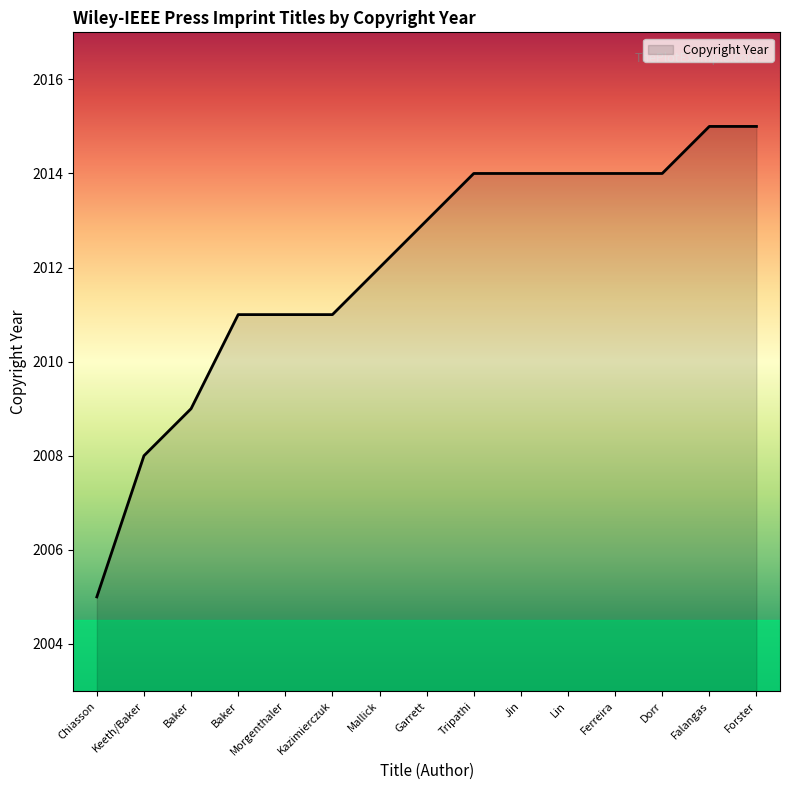

True or false: the data shows 3345 at Forster.

False